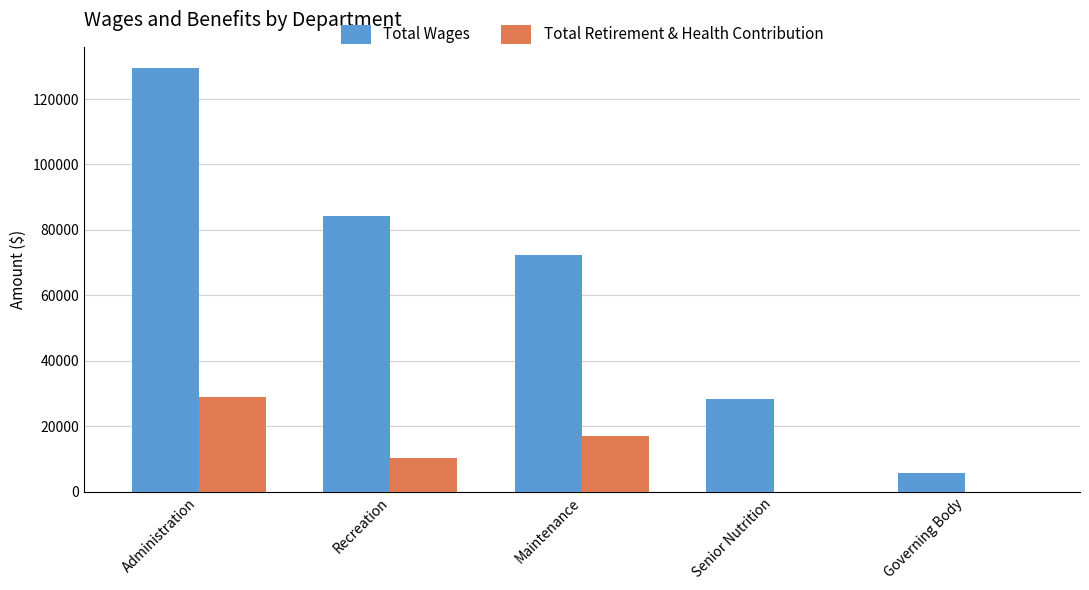

What is the sum of the Total Retirement & Health Contribution values at Administration and Governing Body?

28875